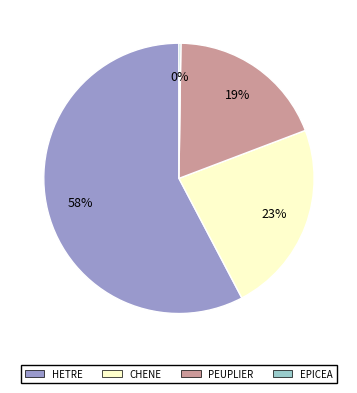

To the nearest percent, what is the average slice percentage?

25%